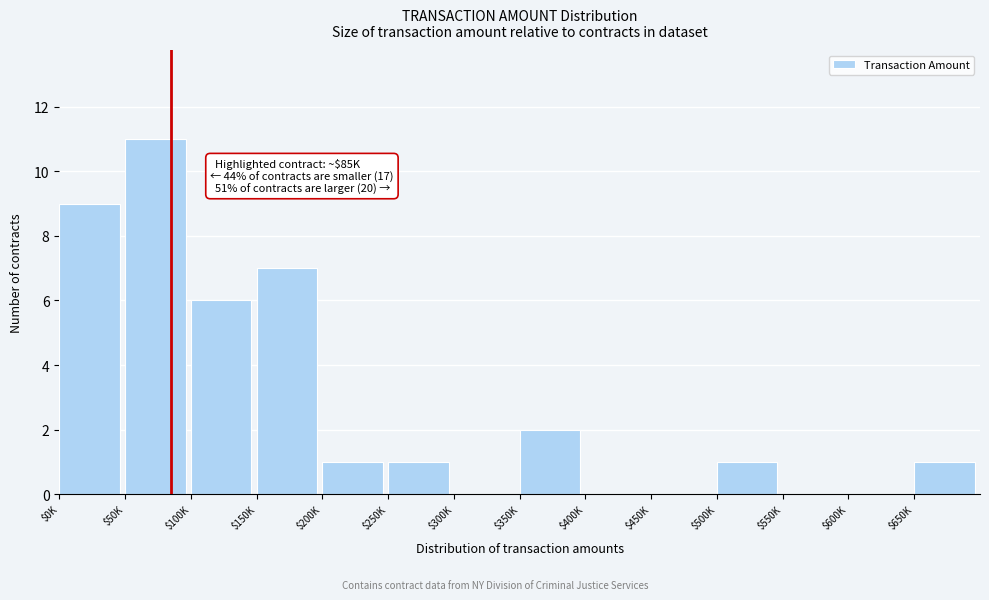

Is it true that the value at $150K is 7?

True